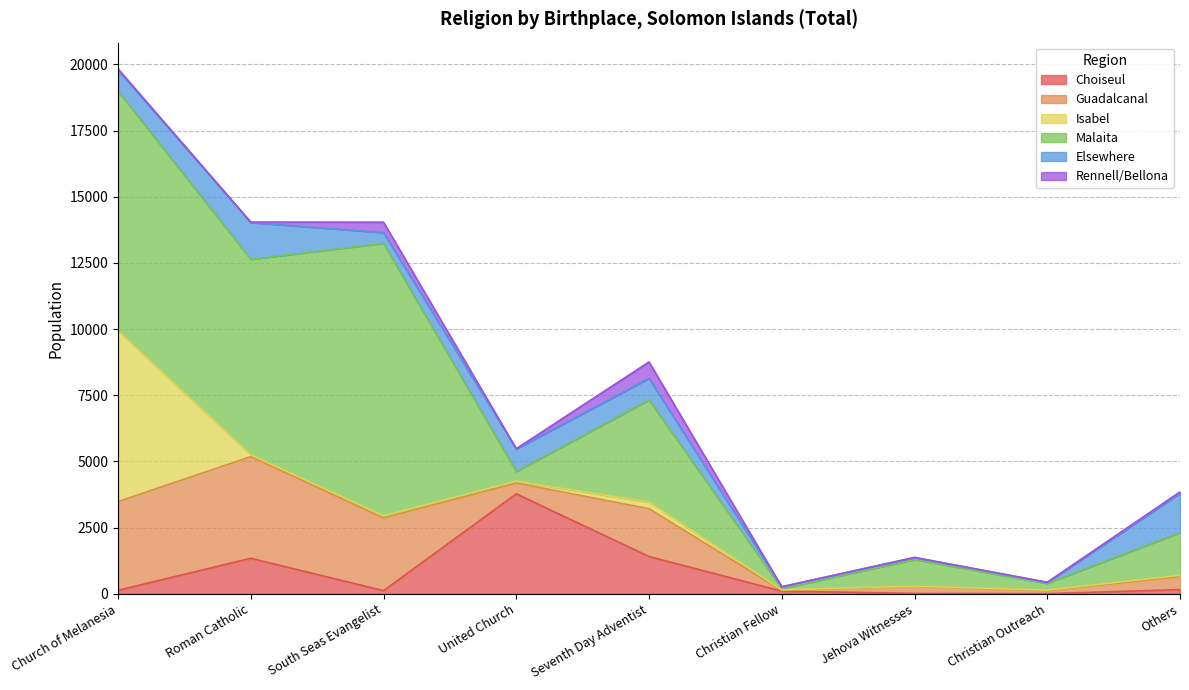

Rank the series at South Seas Evangelist from highest to lowest value.

Malaita, Guadalcanal, Elsewhere, Rennell/Bellona, Choiseul, Isabel